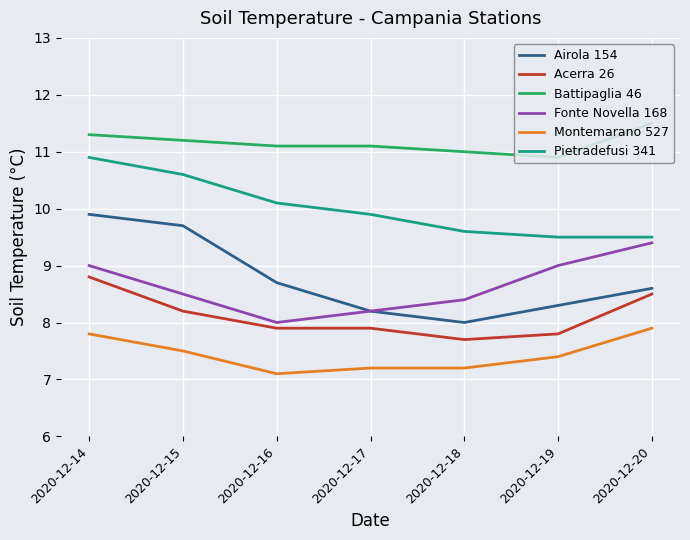

Count the number of categories in the chart.

7